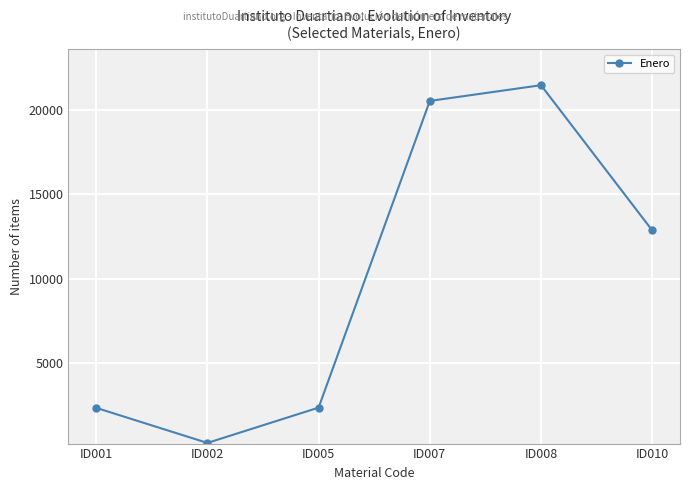

At which category does the data reach its first local peak?

ID008